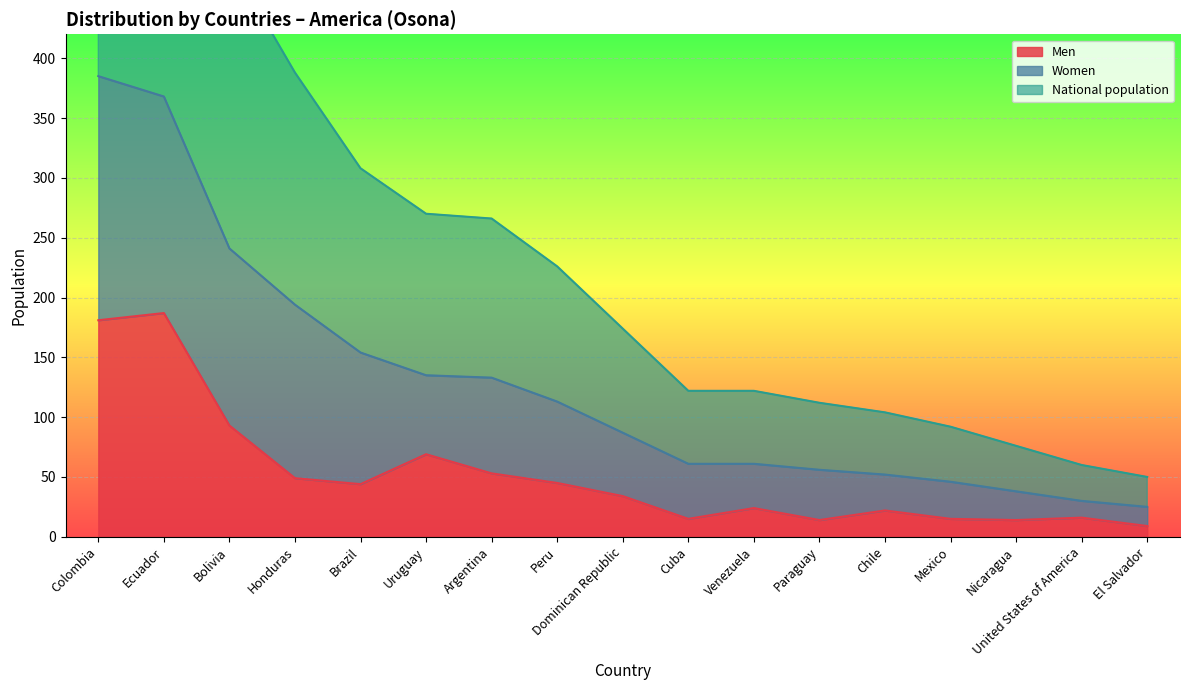

What is the minimum value for Men?

9